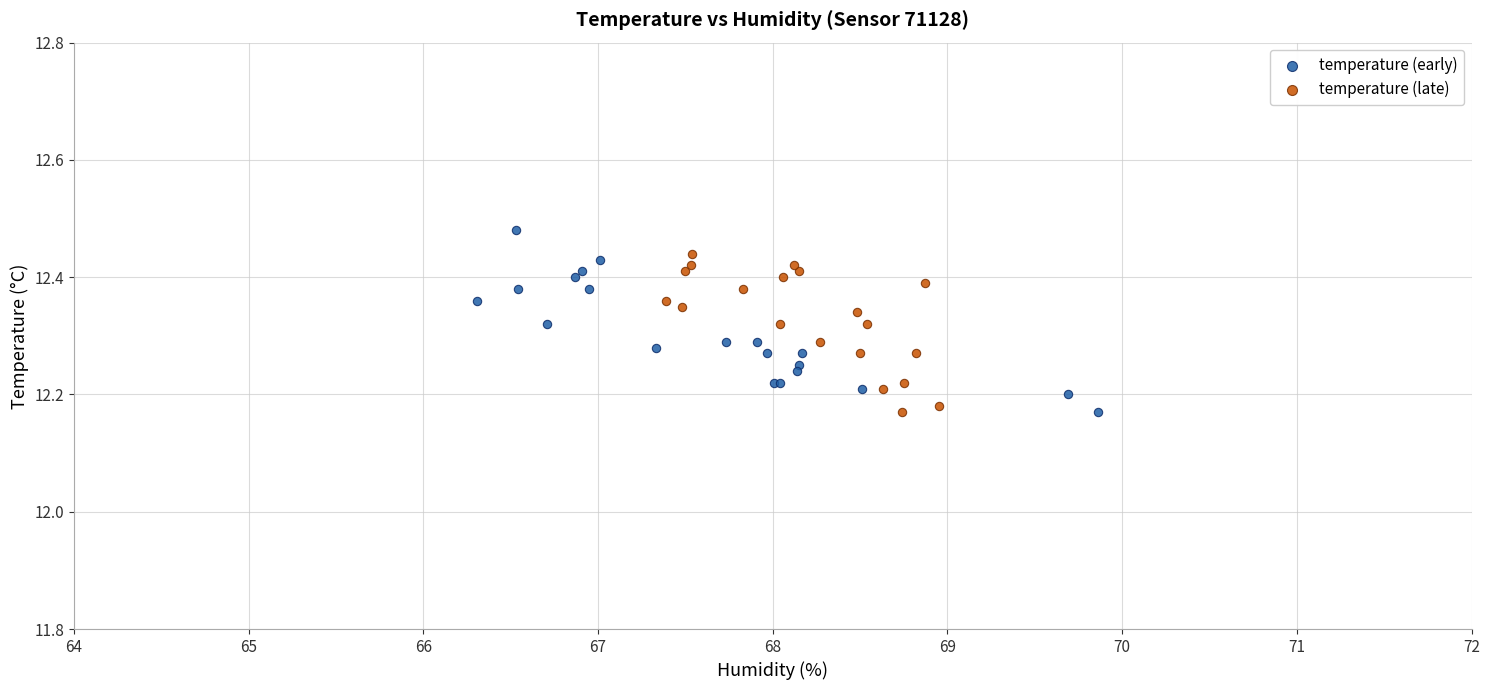

Which series has the widest spread of Y values?

temperature (early)